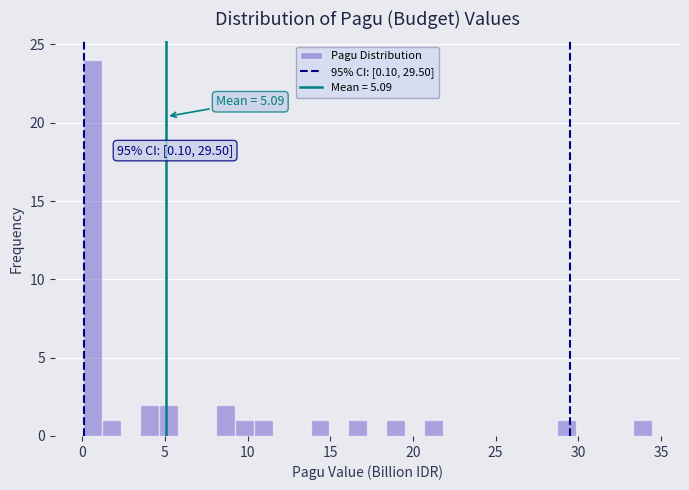

Around what value on the x-axis is the tallest bar? Give the approximate position of its centre, as read against the axis.

0.5